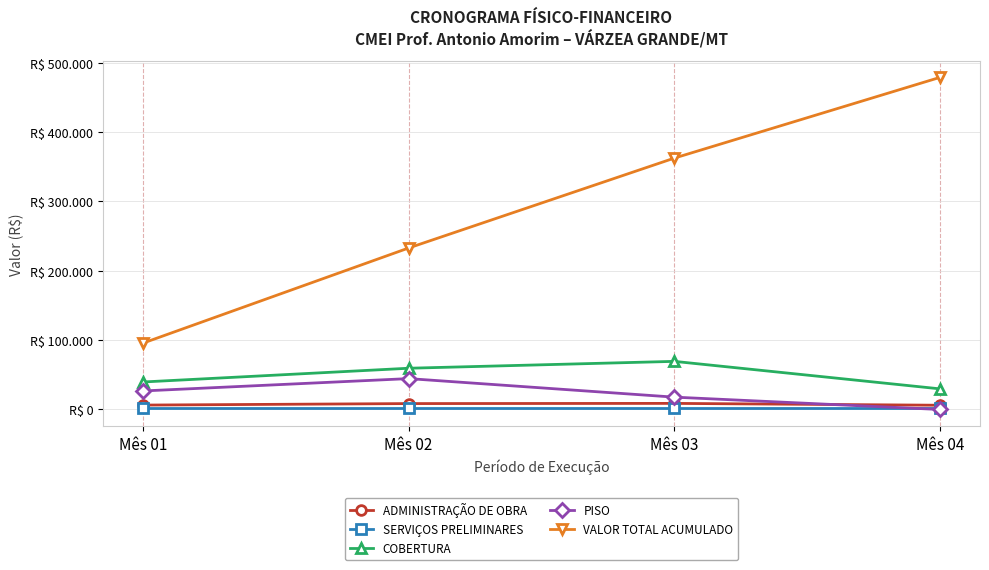

What is the sum of all SERVIÇOS PRELIMINARES values?

8172.3